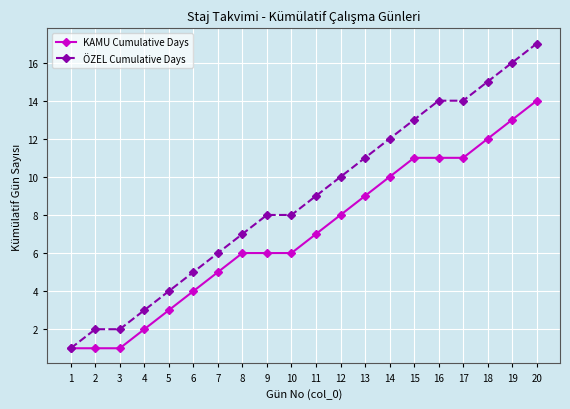

Is this an area chart (filled region under the line)?

No